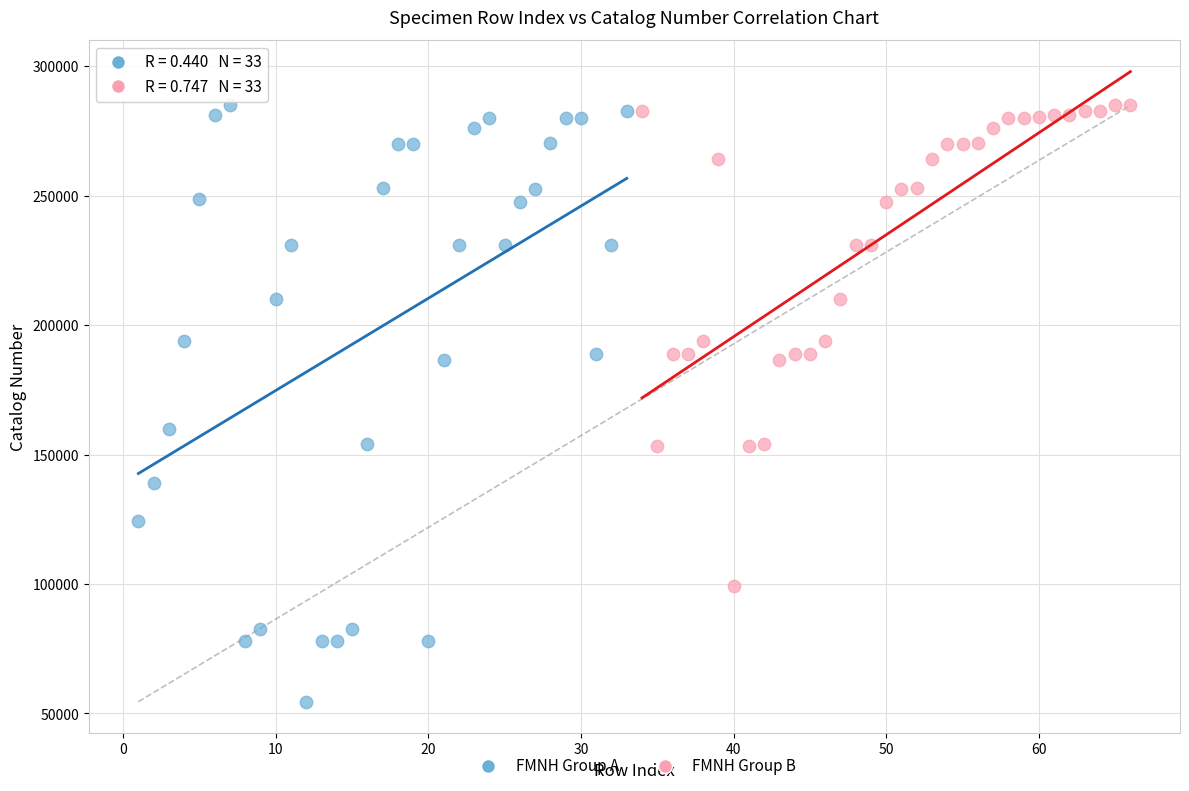

Which series reaches the minimum Y coordinate?

FMNH Group A